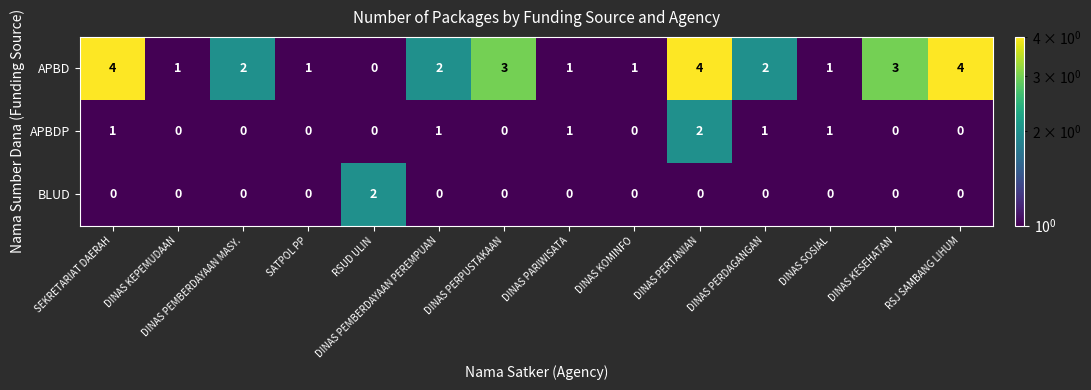

What is the difference between the highest and lowest values at DINAS PARIWISATA?

1